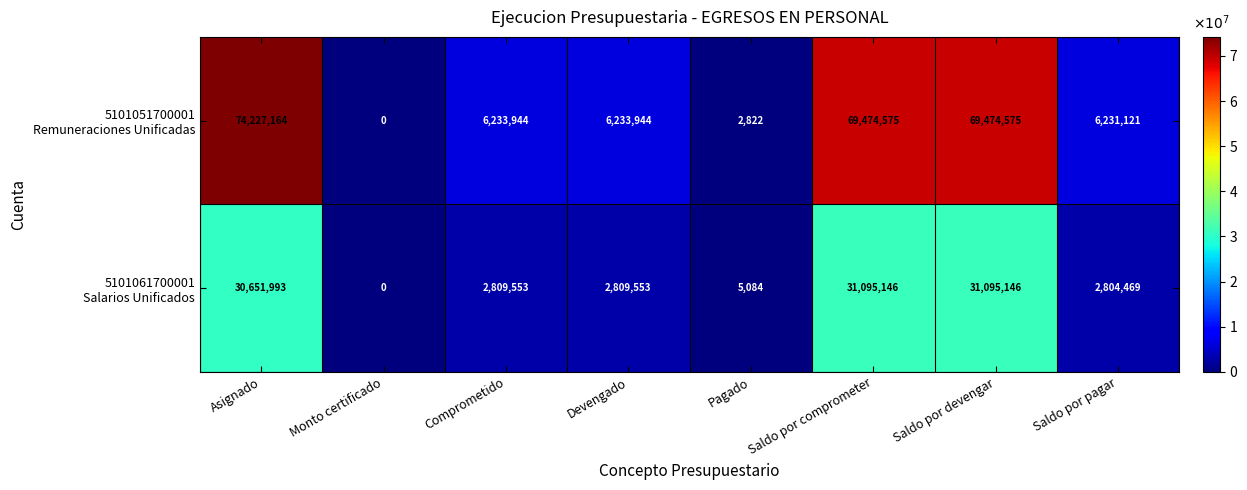

What is the maximum value shown in the chart?

74227164